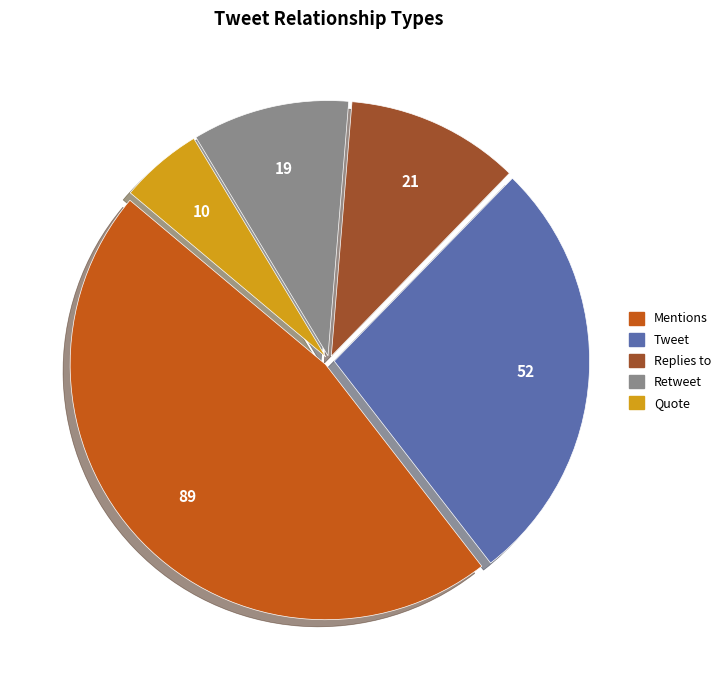

How many slices are in this pie chart?

5